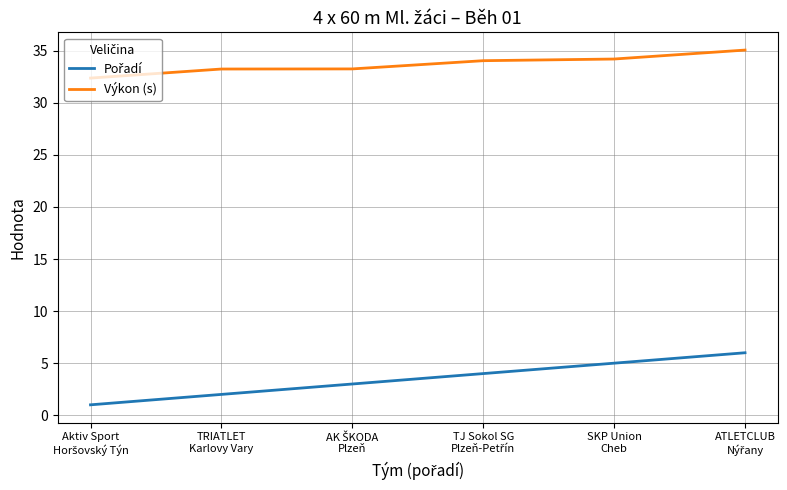

What is the greatest value displayed?

35.1